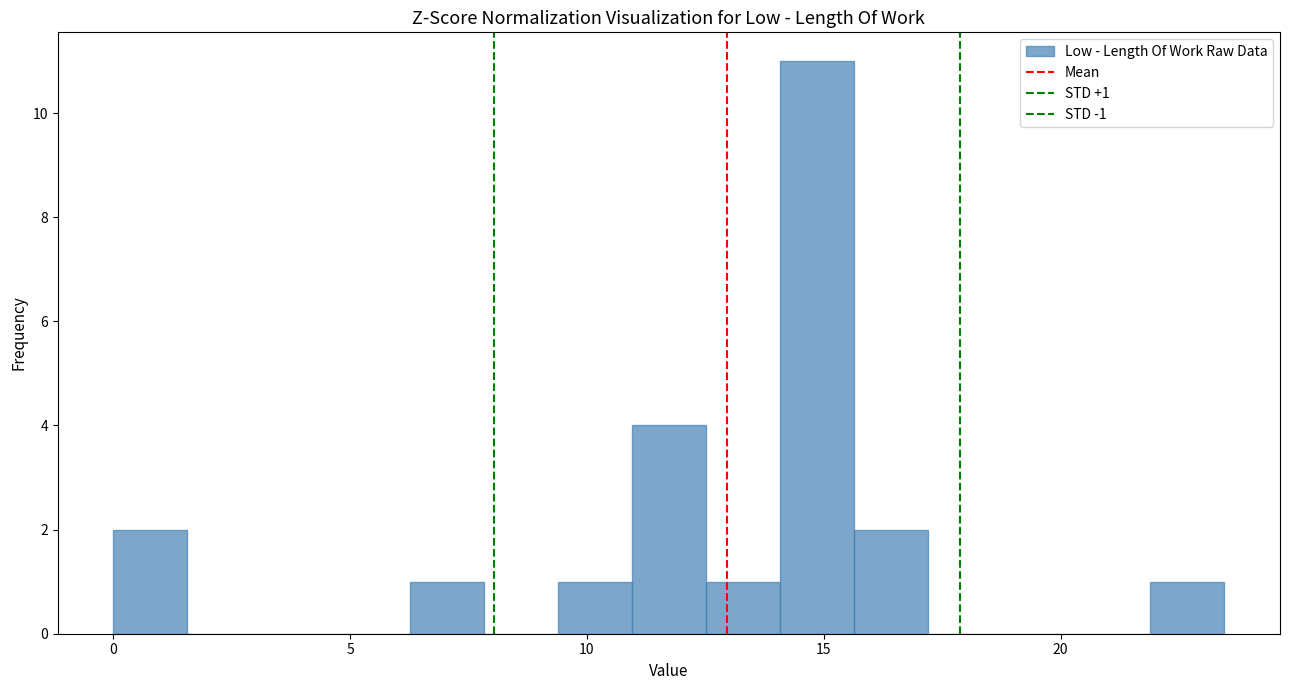

Around what value on the x-axis is the tallest bar? Give the approximate position of its centre, as read against the axis.

15.0